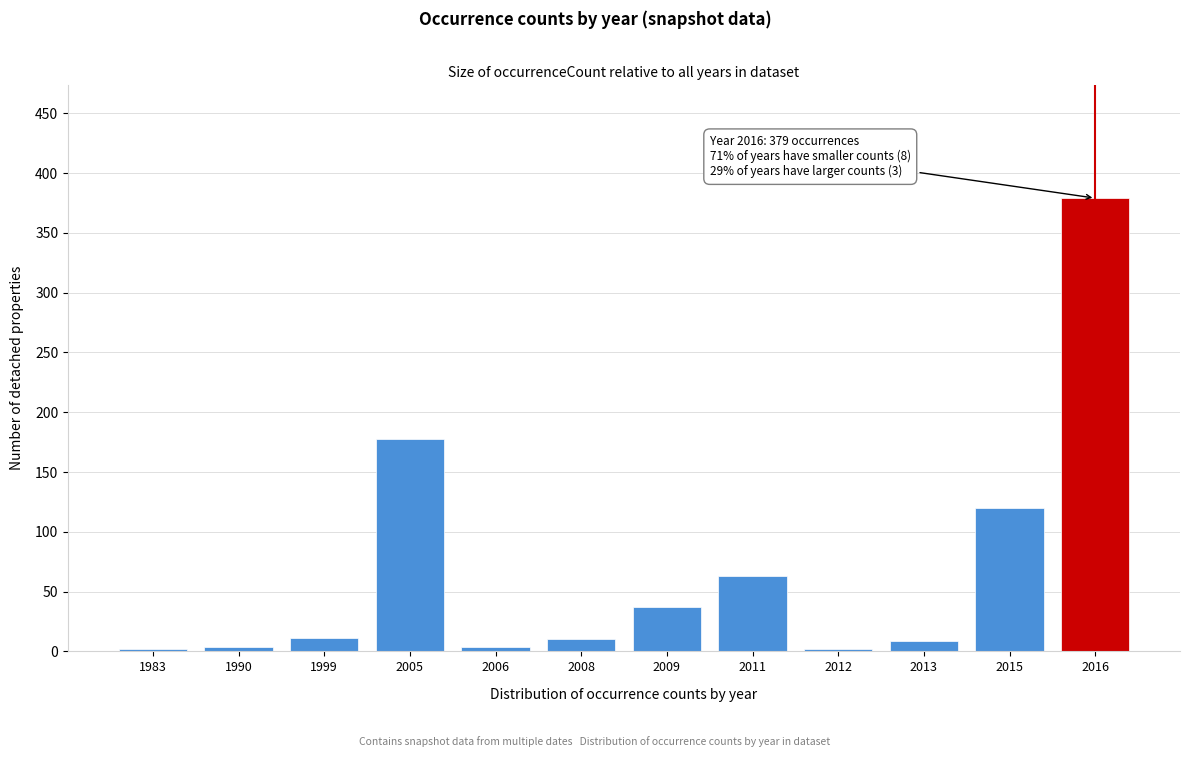

What is the difference between the maximum and minimum values?

377